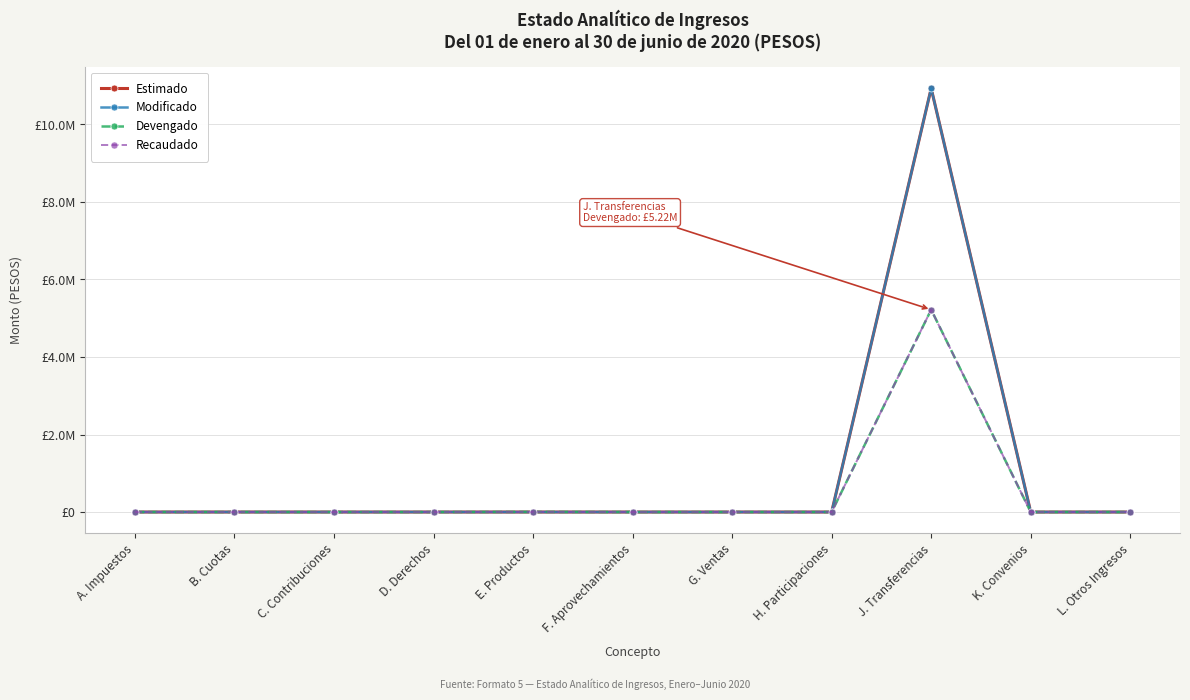

Is this an area chart (filled region under the line)?

No